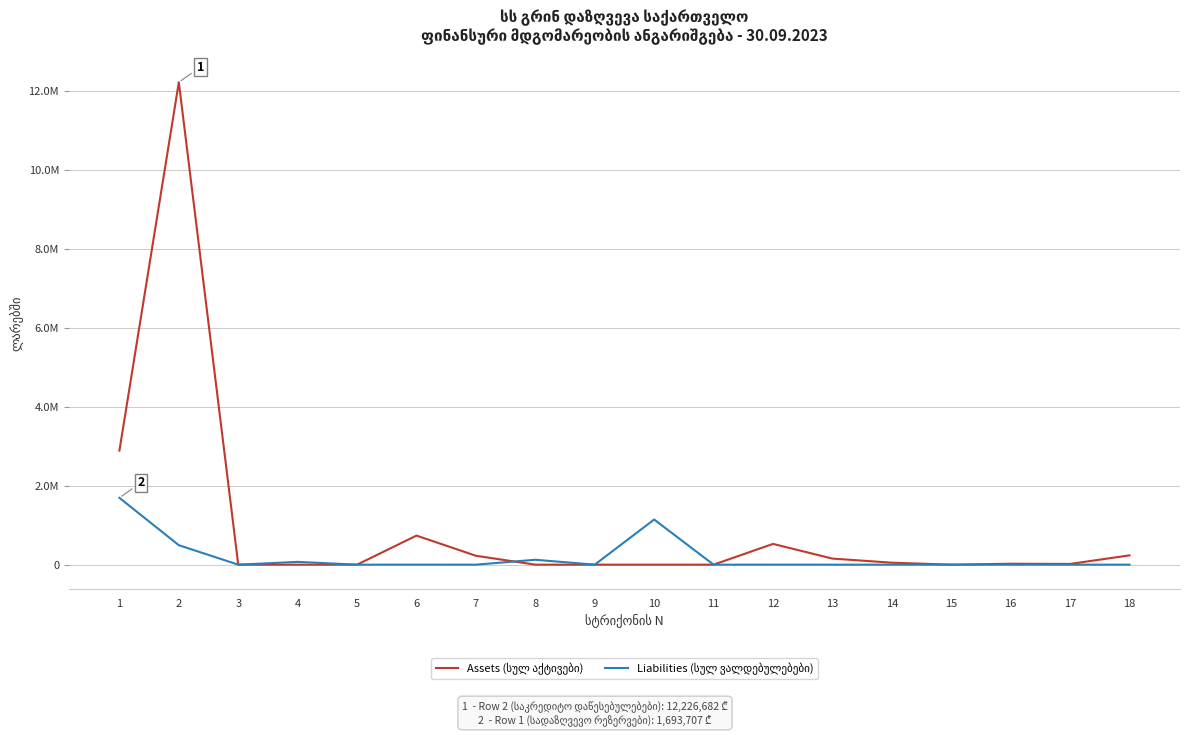

True or false: Assets (სულ აქტივები) and Liabilities (სულ ვალდებულებები) cross at least once.

True